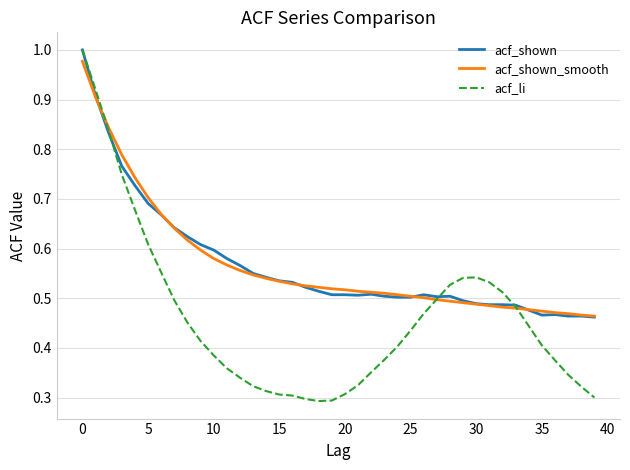

Is this an area chart (filled region under the line)?

No